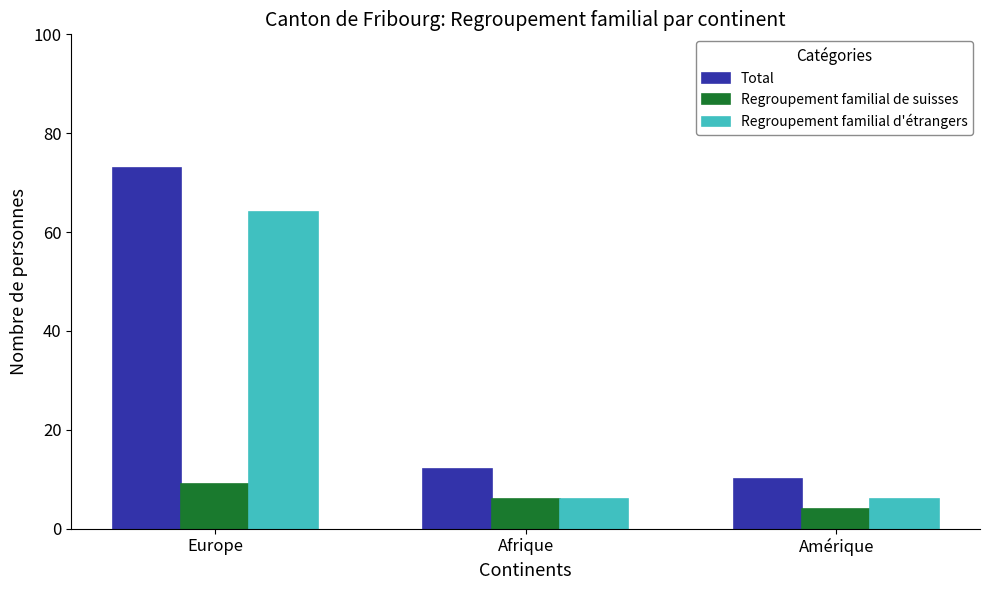

What is the difference between the Total values at Afrique and Amérique?

2